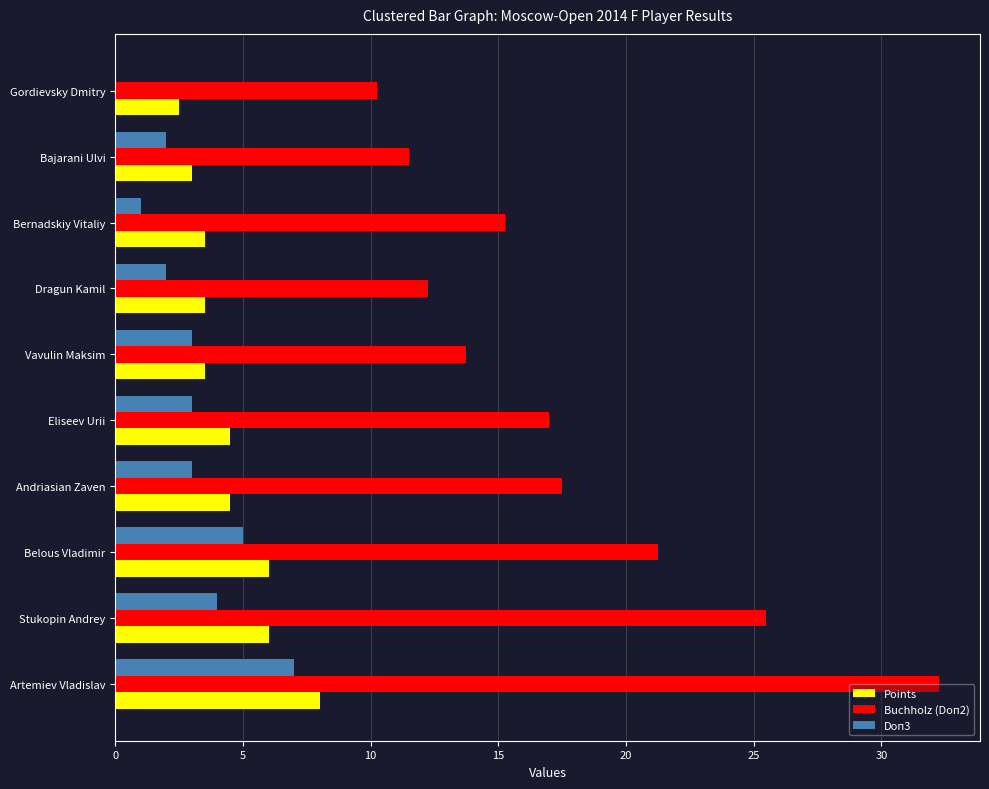

Is it true that Doп3 equals 7.6 at Belous Vladimir?

False